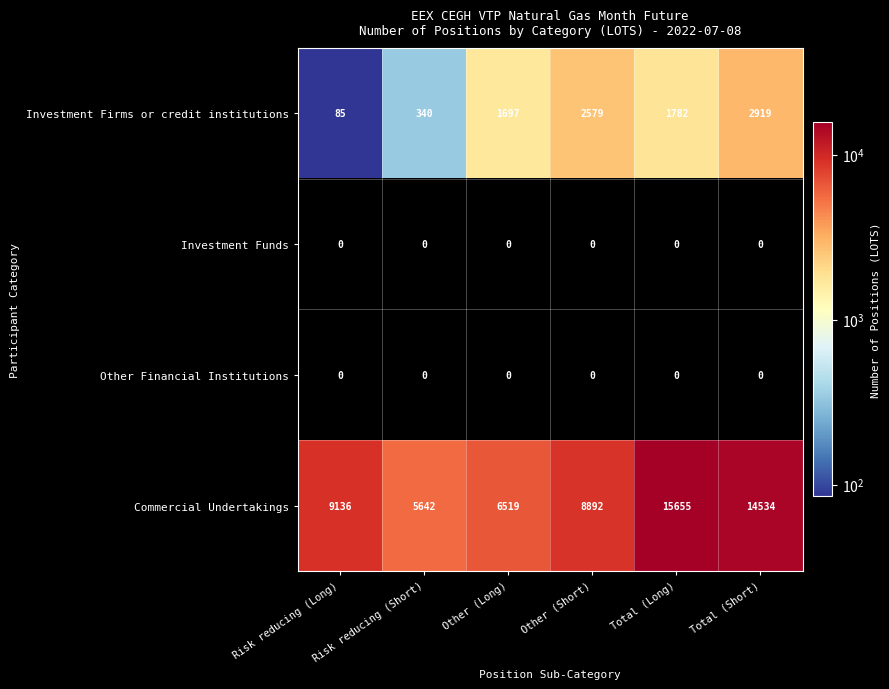

What is the total value across all series at Risk reducing (Short)?

5982